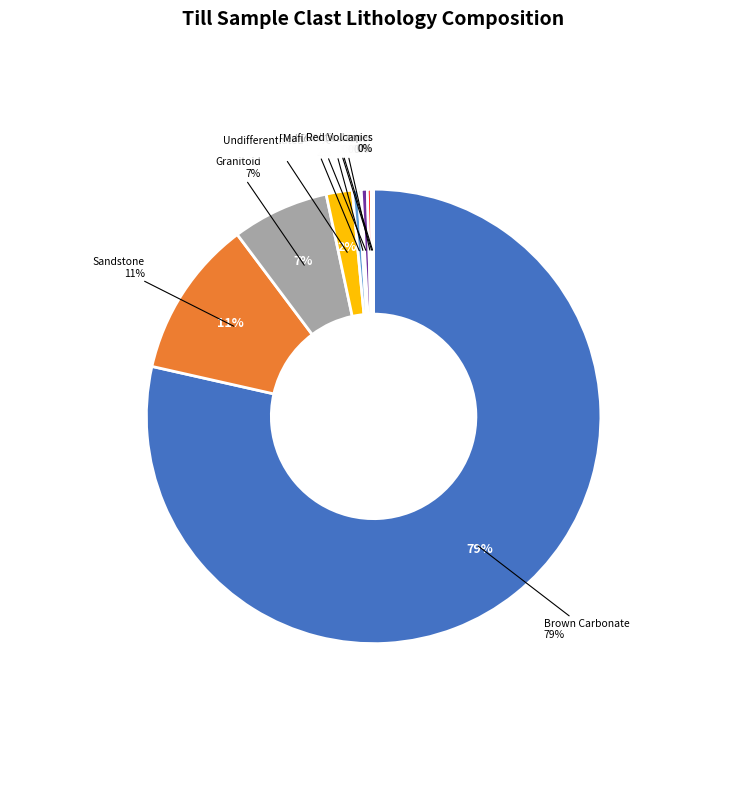

Which slice is the largest?

Brown Carbonate